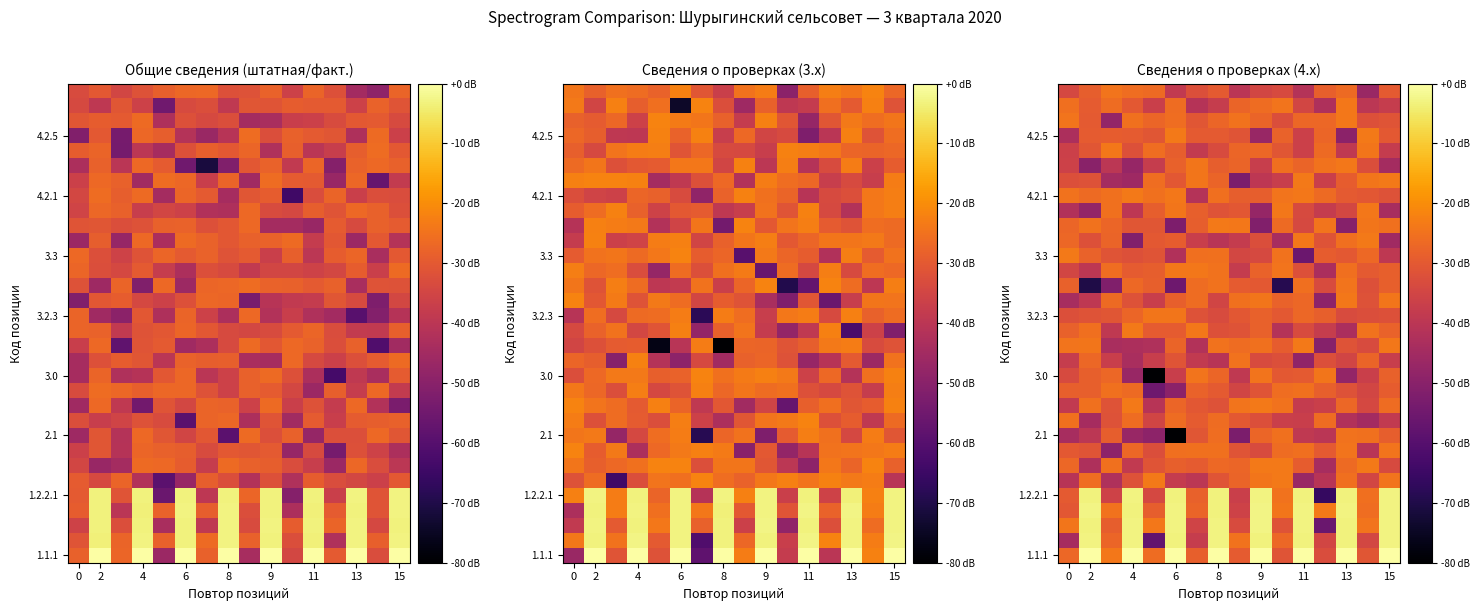

Which series changed the most between 11 and 13?

3.3